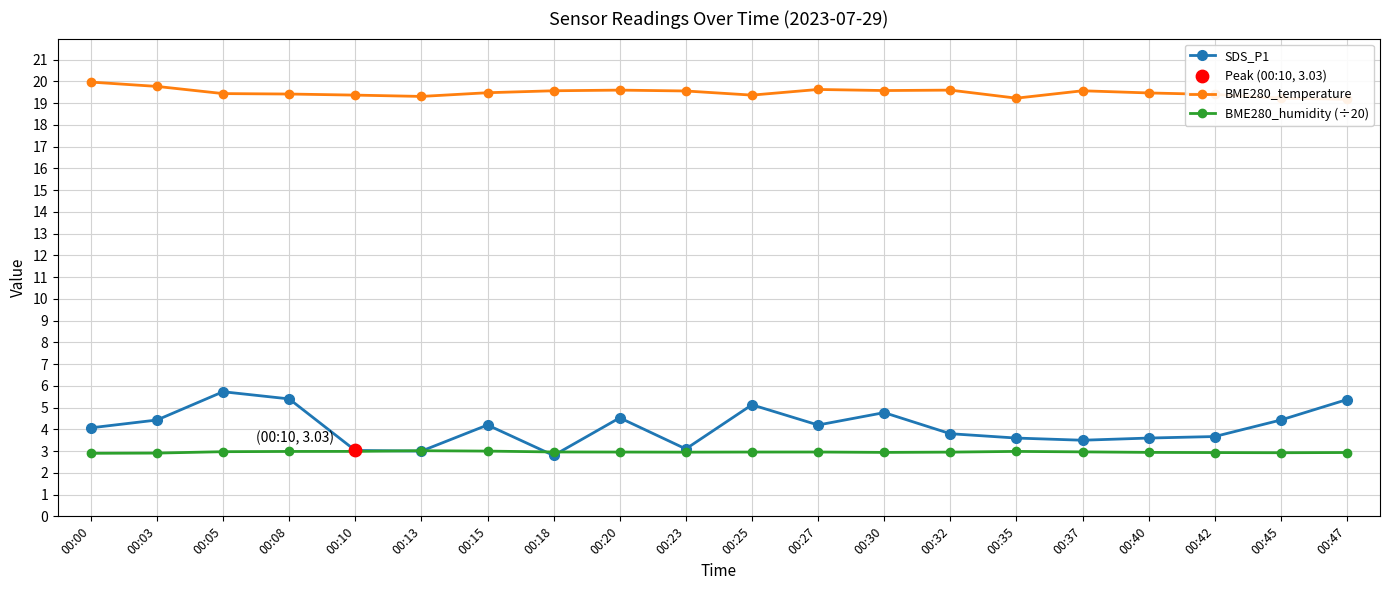

At which category is the sum across all series the highest?

00:05